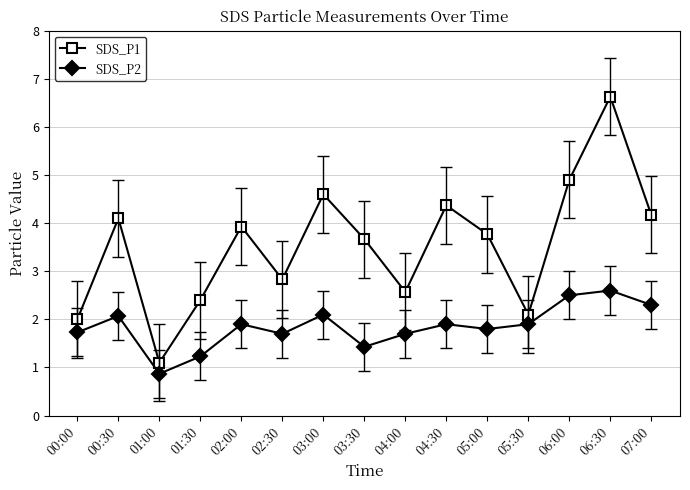

Rank the series by their maximum value, from highest to lowest.

SDS_P1, SDS_P2